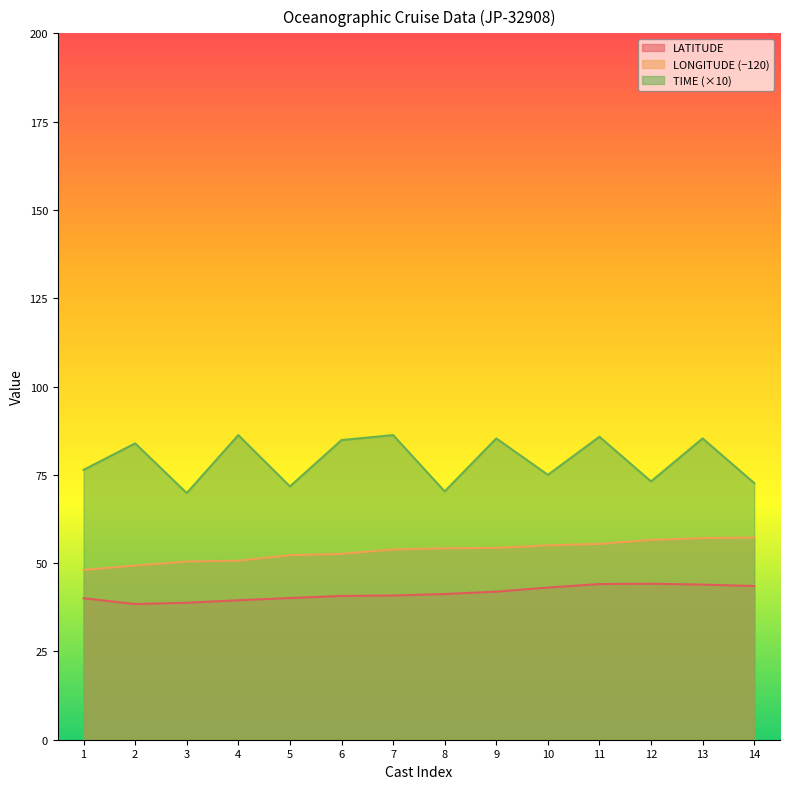

What is the total value across all series at 13?

186.3